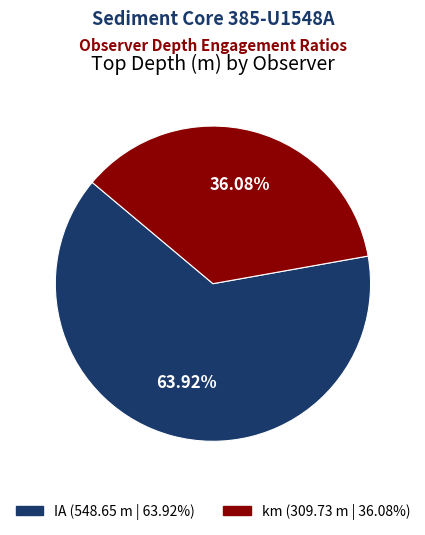

Is there any slice that represents more than half of the pie?

Yes